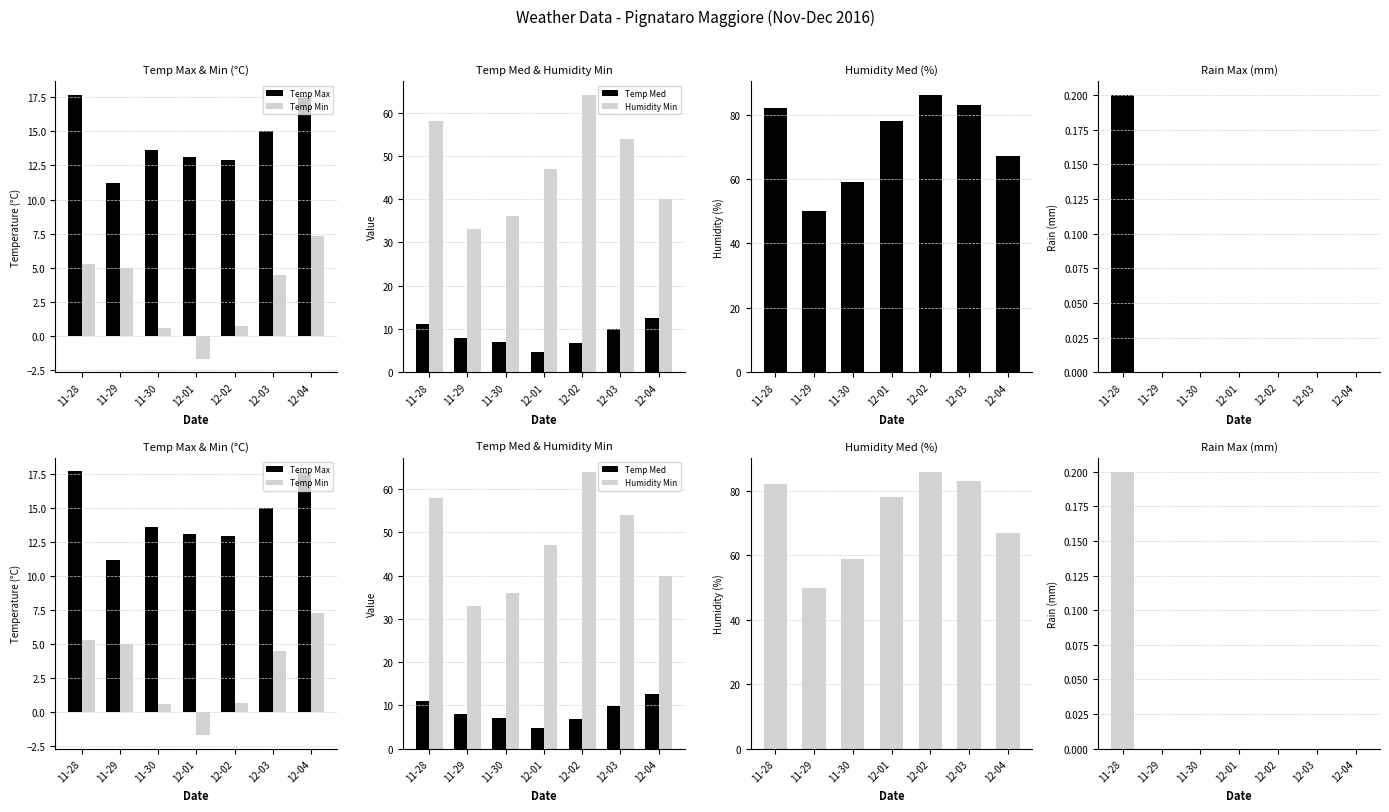

Reading left to right, list all the values displayed in this chart.

Temp Max: 11-28=17.7	11-29=11.2	11-30=13.6	12-01=13.1	12-02=12.9	12-03=15.0	12-04=17.6
Temp Min: 11-28=5.3	11-29=5.0	11-30=0.6	12-01=-1.7	12-02=0.7	12-03=4.5	12-04=7.3
Temp Med: 11-28=11.1	11-29=8.0	11-30=7.0	12-01=4.8	12-02=6.8	12-03=9.9	12-04=12.6
Humidity Min: 11-28=58.0	11-29=33.0	11-30=36.0	12-01=47.0	12-02=64.0	12-03=54.0	12-04=40.0
Humidity Med: 11-28=82.0	11-29=50.0	11-30=59.0	12-01=78.0	12-02=86.0	12-03=83.0	12-04=67.0
Rain Max: 11-28=0.2	11-29=0.0	11-30=0.0	12-01=0.0	12-02=0.0	12-03=0.0	12-04=0.0